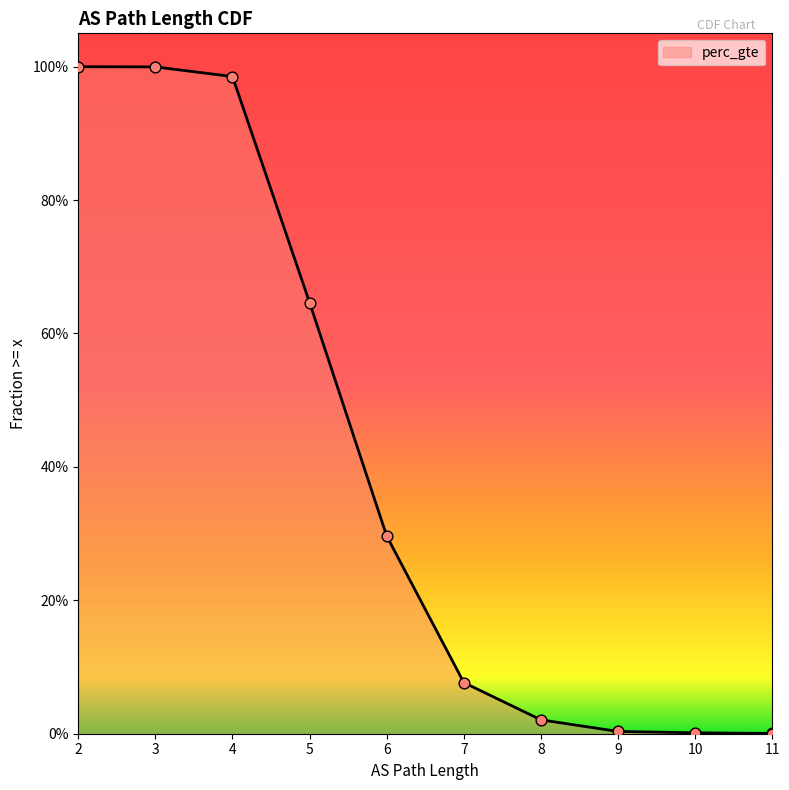

Between 5 and 11, which is larger?

5